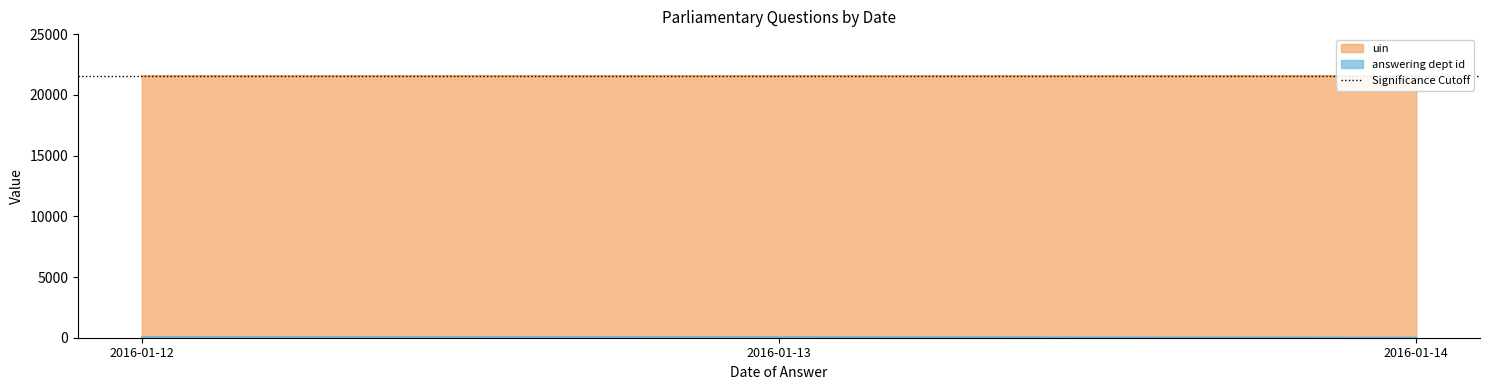

Between 2016-01-14 and 2016-01-12, which is larger?

2016-01-14